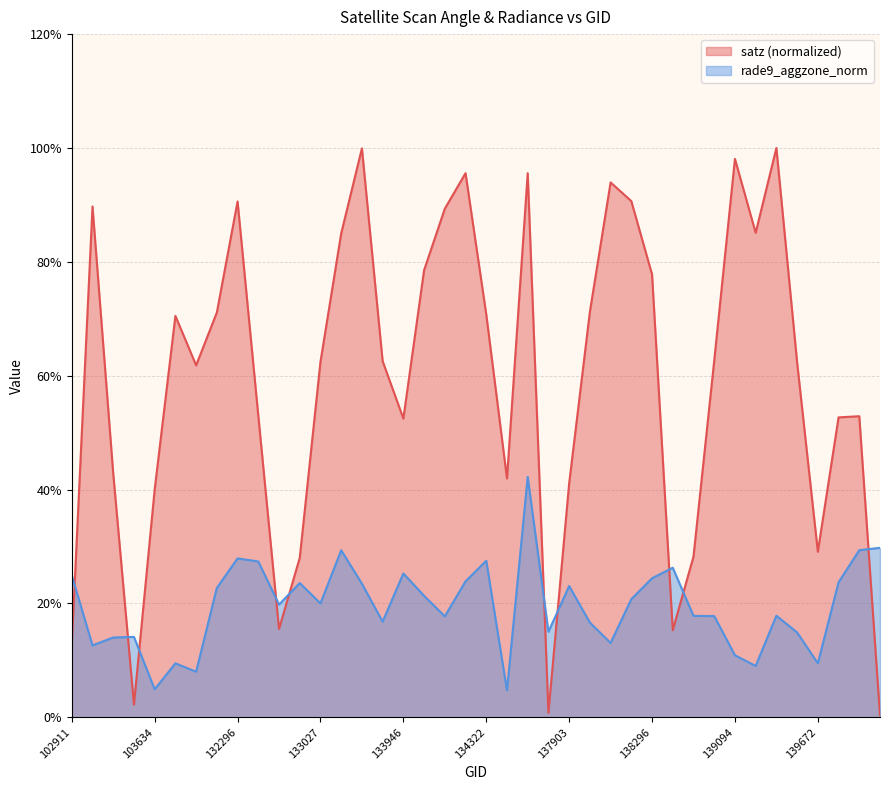

What is the spread (max minus min) of values at 139462?

0.8